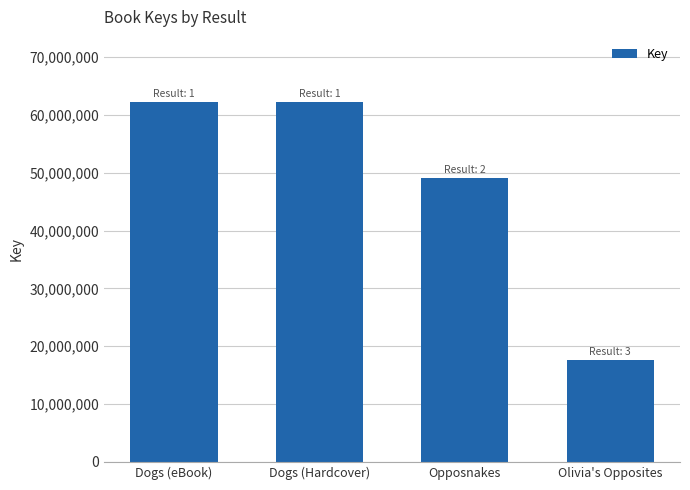

Count the number of categories in the chart.

4